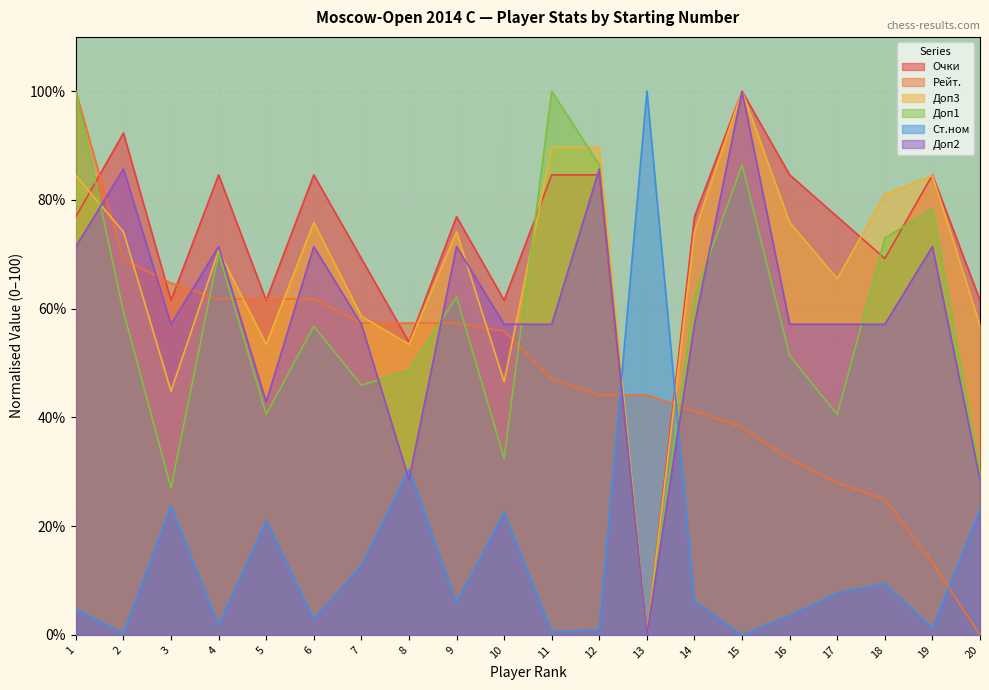

Rank the series at 17 from highest to lowest value.

Очки, Доп3, Доп2, Доп1, Рейт., Ст.ном